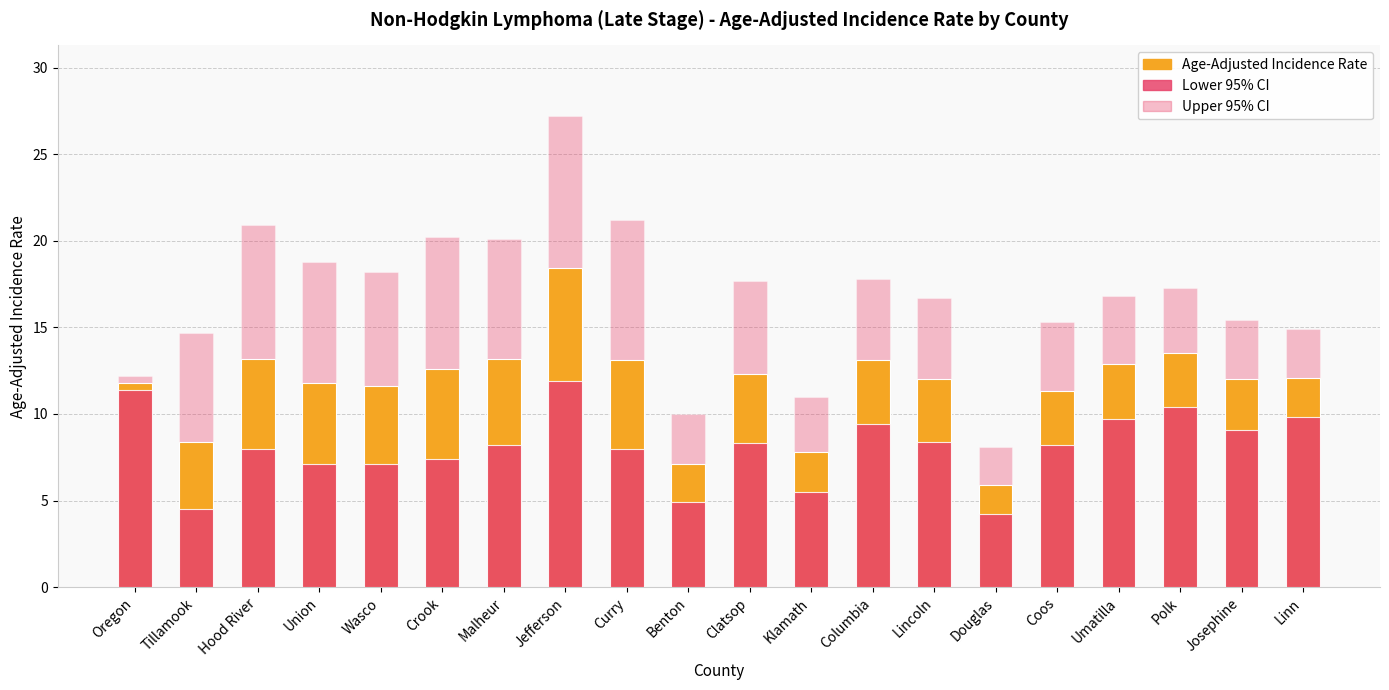

What is the maximum value for Upper 95% CI?

27.2